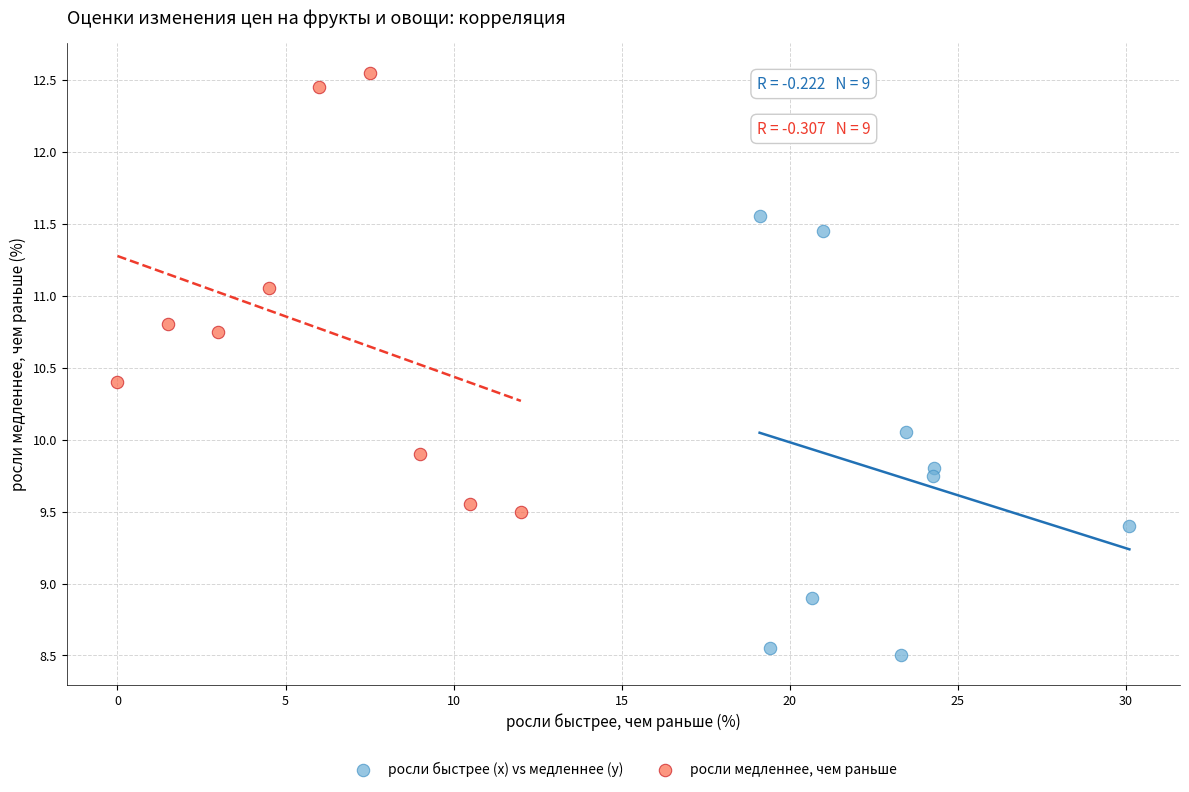

Which series reaches the maximum Y coordinate?

росли медленнее, чем раньше